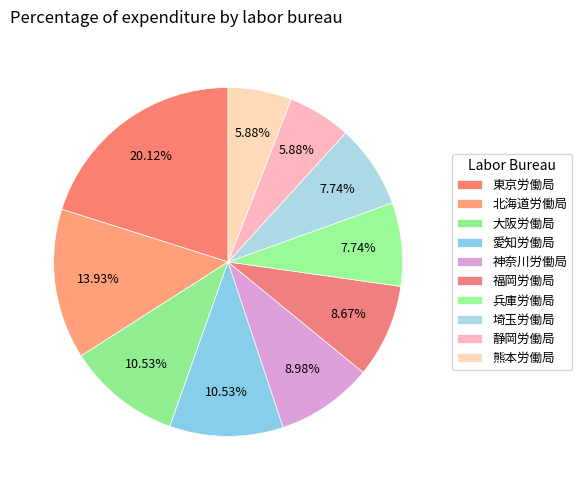

To the nearest percent, what is the average slice percentage?

10%